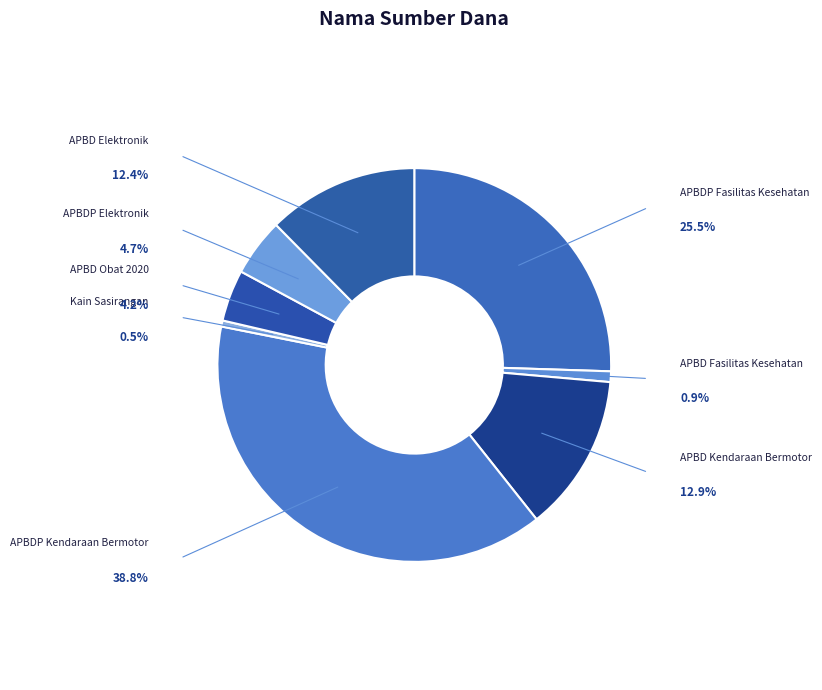

What is the largest slice in the pie chart?

APBDP Kendaraan Bermotor